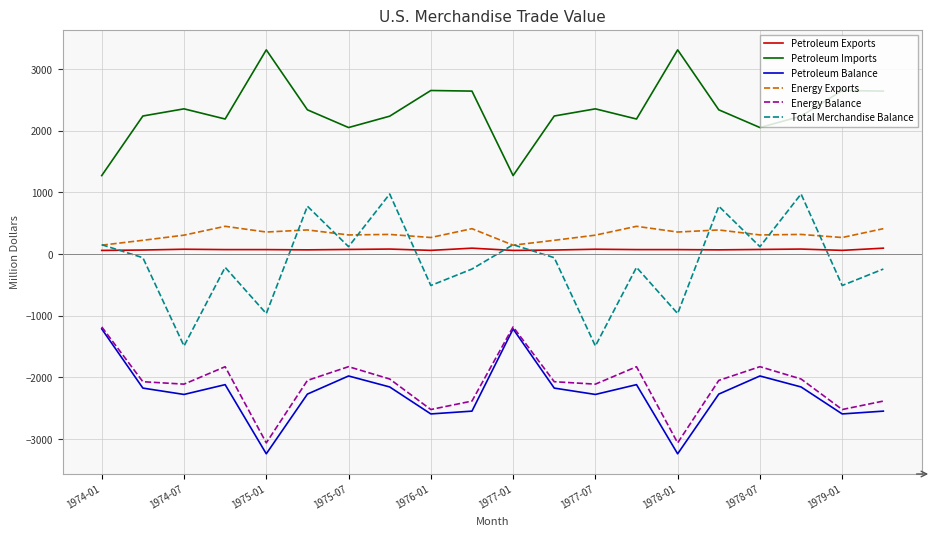

What is the difference between the maximum and minimum values in the Petroleum Balance series?

2026.3